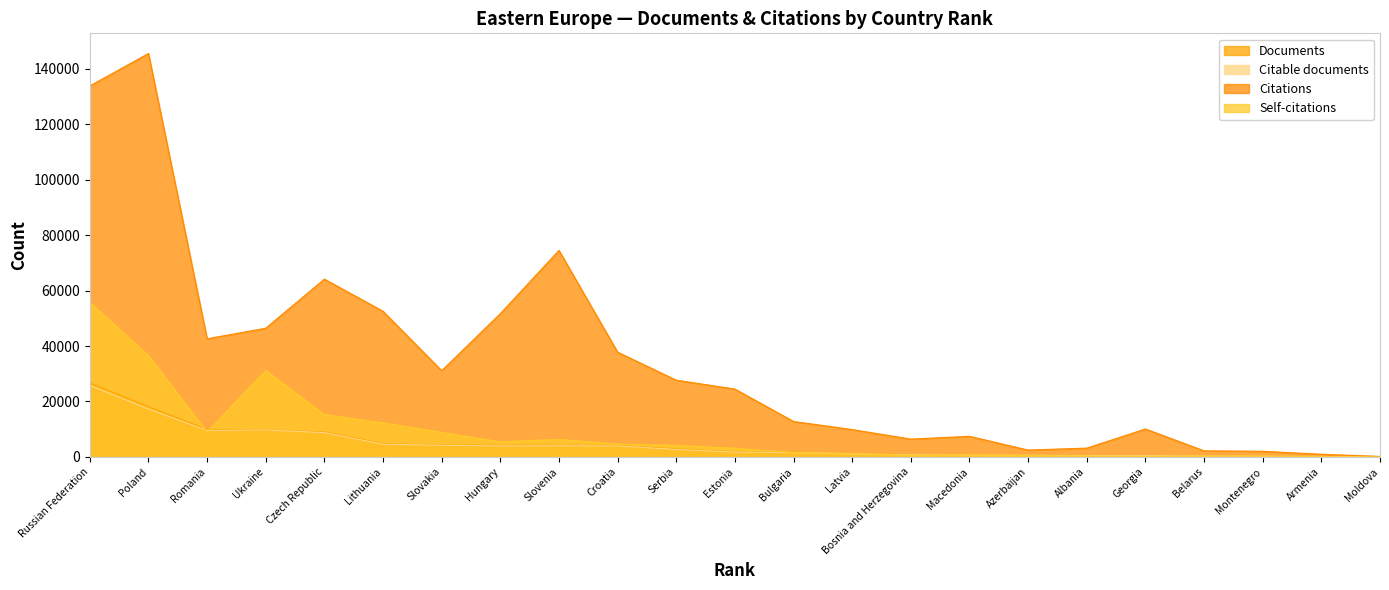

At how many categories does at least one series exceed 65221?

3